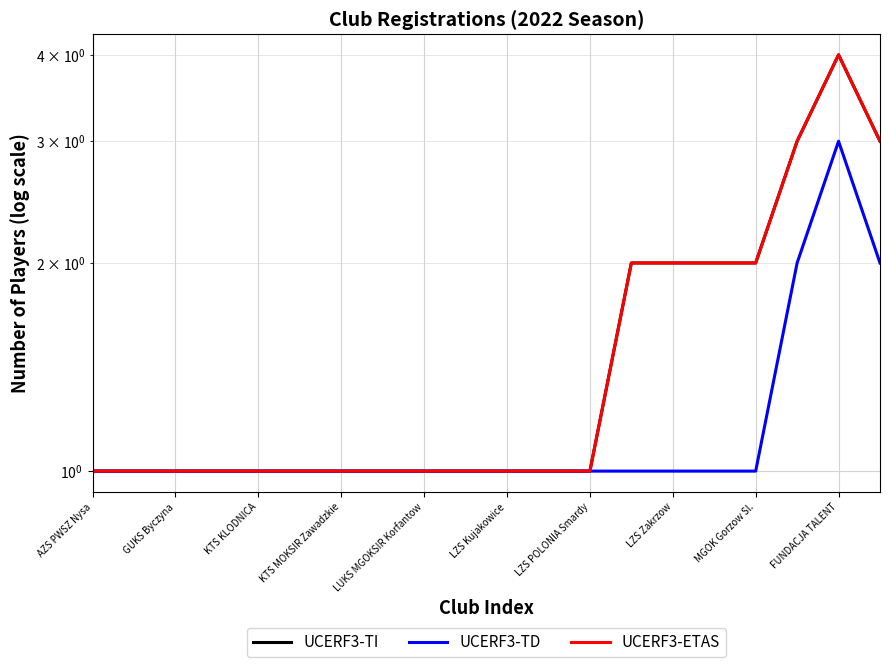

How many interior local peaks does the UCERF3-TD series have?

1